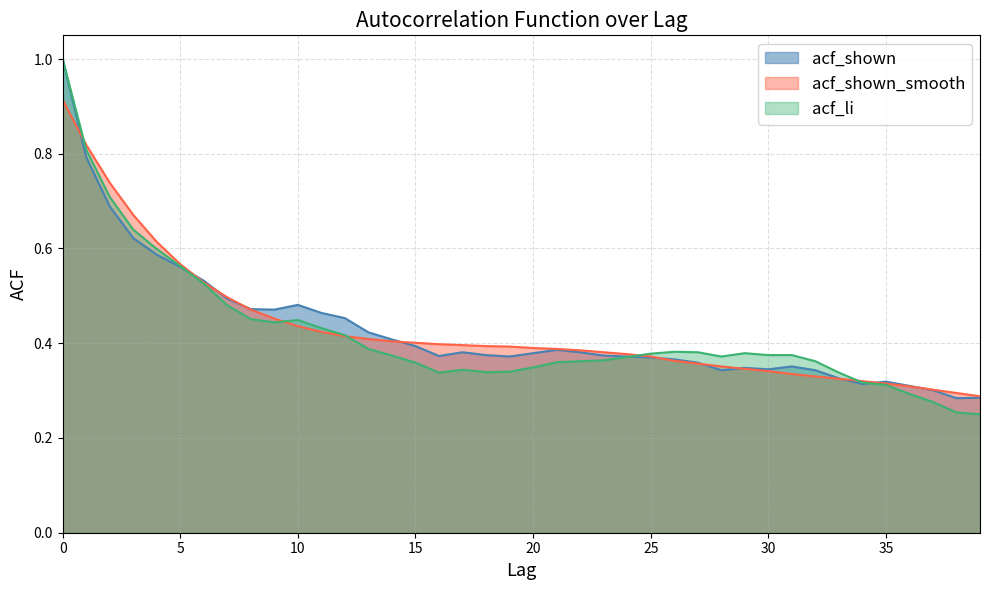

Reading left to right, what are all the values shown in this chart?

acf_shown: 0=1.0	1=0.8	2=0.7	3=0.6	4=0.6	5=0.6	6=0.5	7=0.5	8=0.5	9=0.5	10=0.5	11=0.5	12=0.5	13=0.4	14=0.4	15=0.4	16=0.4	17=0.4	18=0.4	19=0.4	20=0.4	21=0.4	22=0.4	23=0.4	24=0.4	25=0.4	26=0.4	27=0.4	28=0.3	29=0.3	30=0.3	31=0.4	32=0.3	33=0.3	34=0.3	35=0.3	36=0.3	37=0.3	38=0.3	39=0.3
acf_shown_smooth: 0=0.9	1=0.8	2=0.7	3=0.7	4=0.6	5=0.6	6=0.5	7=0.5	8=0.5	9=0.5	10=0.4	11=0.4	12=0.4	13=0.4	14=0.4	15=0.4	16=0.4	17=0.4	18=0.4	19=0.4	20=0.4	21=0.4	22=0.4	23=0.4	24=0.4	25=0.4	26=0.4	27=0.4	28=0.4	29=0.3	30=0.3	31=0.3	32=0.3	33=0.3	34=0.3	35=0.3	36=0.3	37=0.3	38=0.3	39=0.3
acf_li: 0=1.0	1=0.8	2=0.7	3=0.6	4=0.6	5=0.6	6=0.5	7=0.5	8=0.5	9=0.4	10=0.4	11=0.4	12=0.4	13=0.4	14=0.4	15=0.4	16=0.3	17=0.3	18=0.3	19=0.3	20=0.3	21=0.4	22=0.4	23=0.4	24=0.4	25=0.4	26=0.4	27=0.4	28=0.4	29=0.4	30=0.4	31=0.4	32=0.4	33=0.3	34=0.3	35=0.3	36=0.3	37=0.3	38=0.3	39=0.2